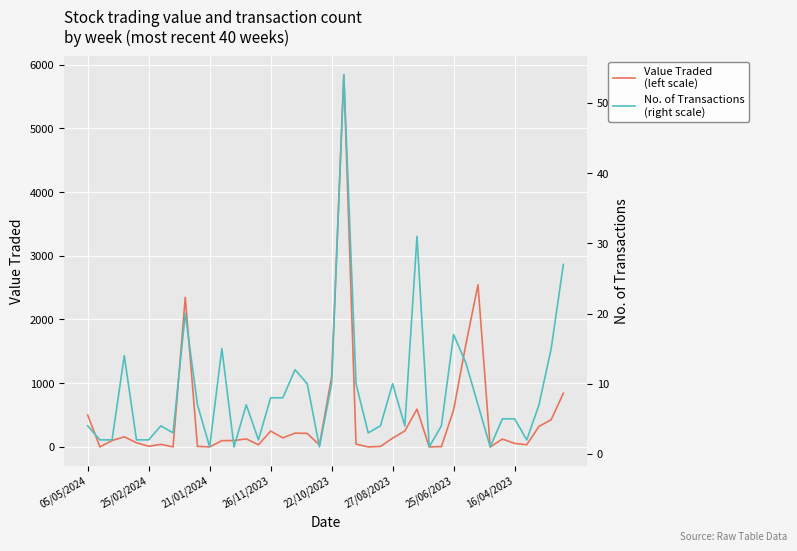

At which category is the sum across all series the highest?

21